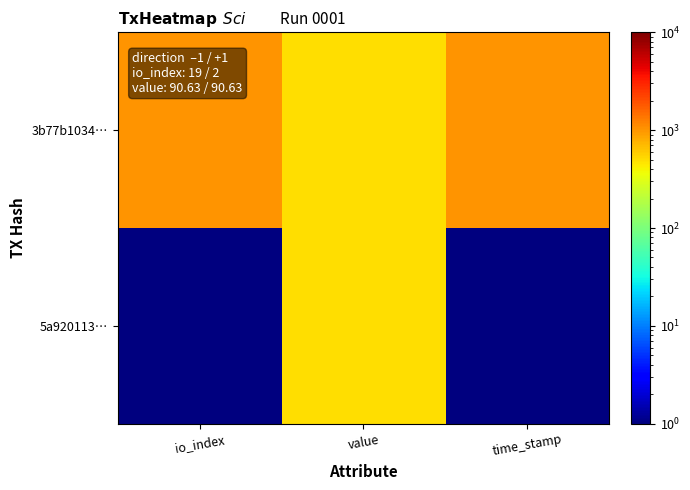

What is the greatest value displayed?

1000